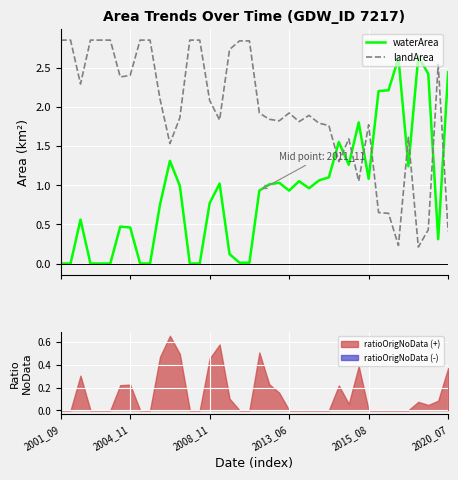

Which series ends up on top after the final intersection of waterArea and landArea?

waterArea